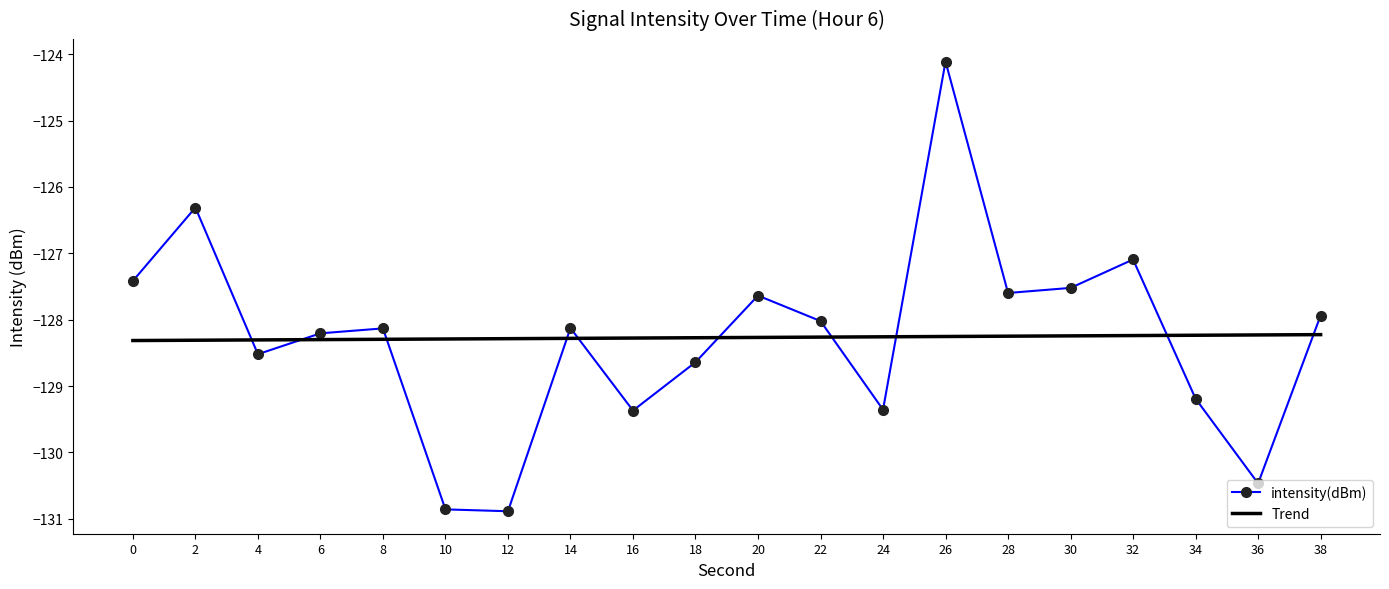

What is the total value across all series at 18?

-256.9